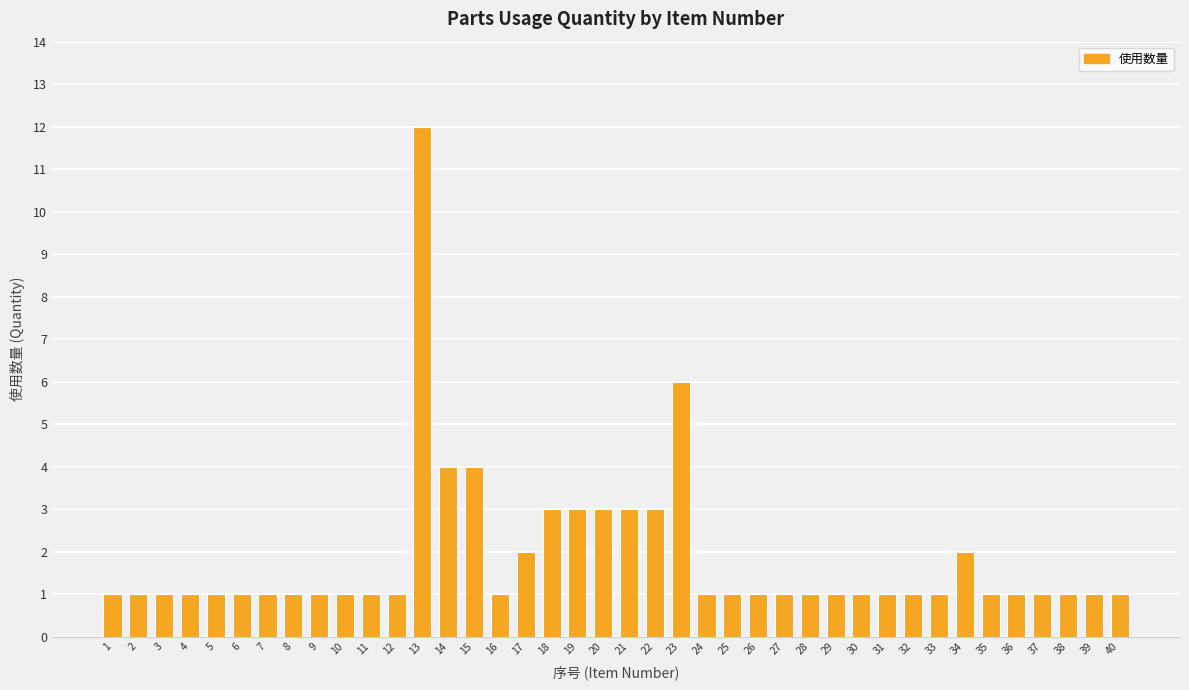

The chart shows a value of 1 at 18. True or false?

False